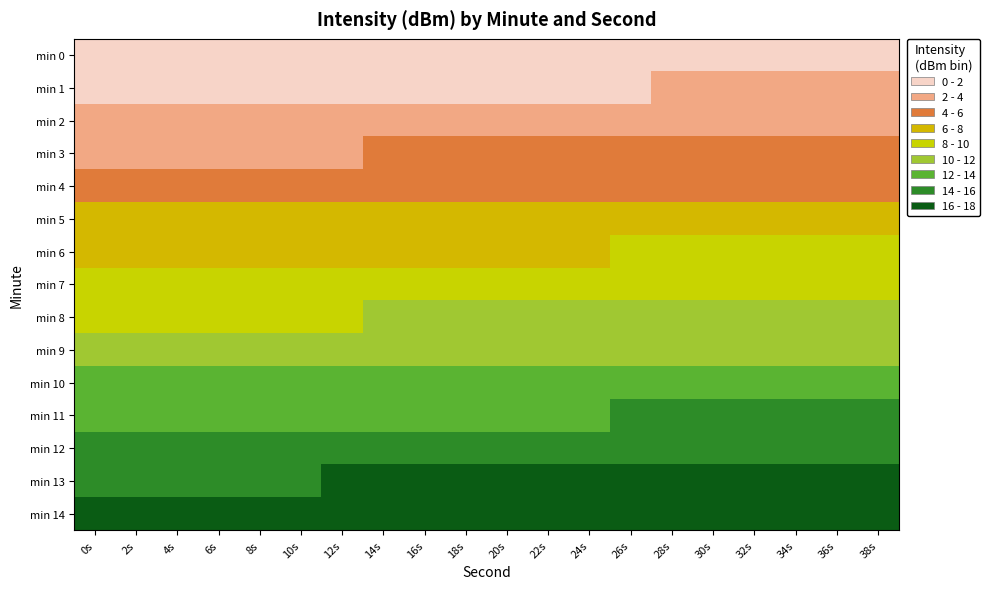

List the series in order of their peak value, highest first.

min 14, min 13, min 12, min 11, min 10, min 9, min 8, min 7, min 6, min 5, min 4, min 3, min 2, min 1, min 0